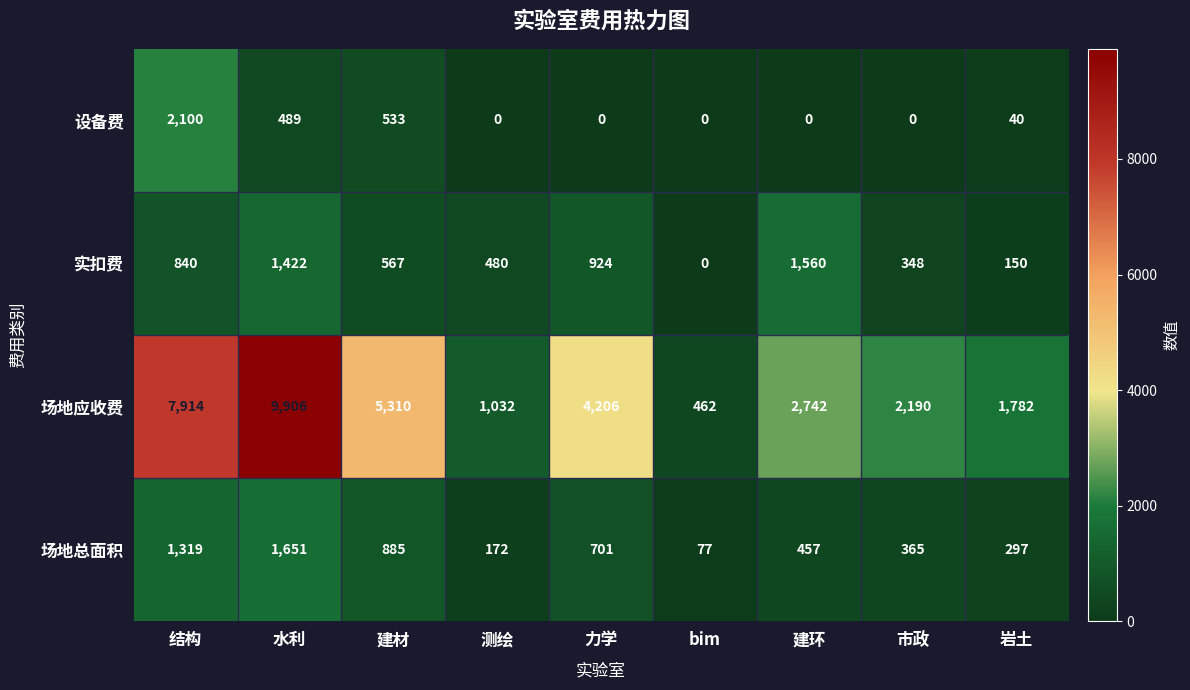

What is the sum of all 场地应收费 values?

35544